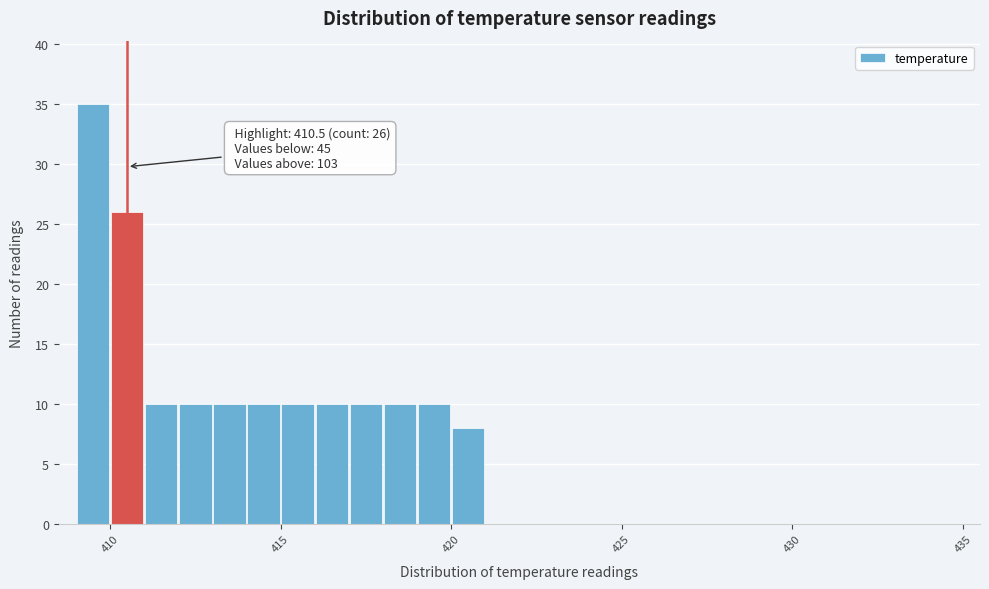

Read against the x-axis, roughly where is the centre of the tallest bar?

409.5